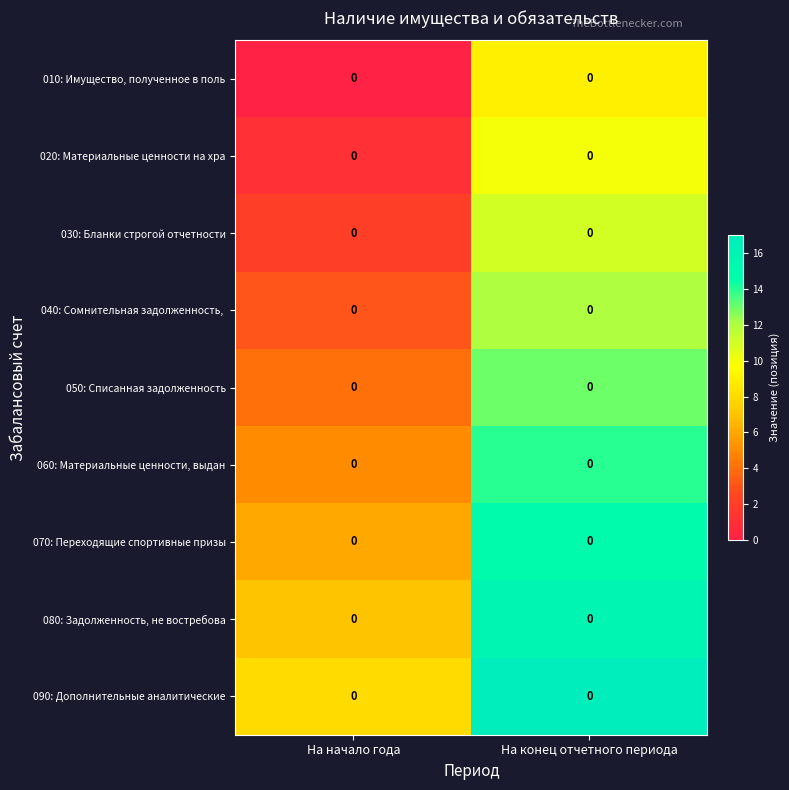

What is the lowest value of the 070: Переходящие спортивные призы series?

6